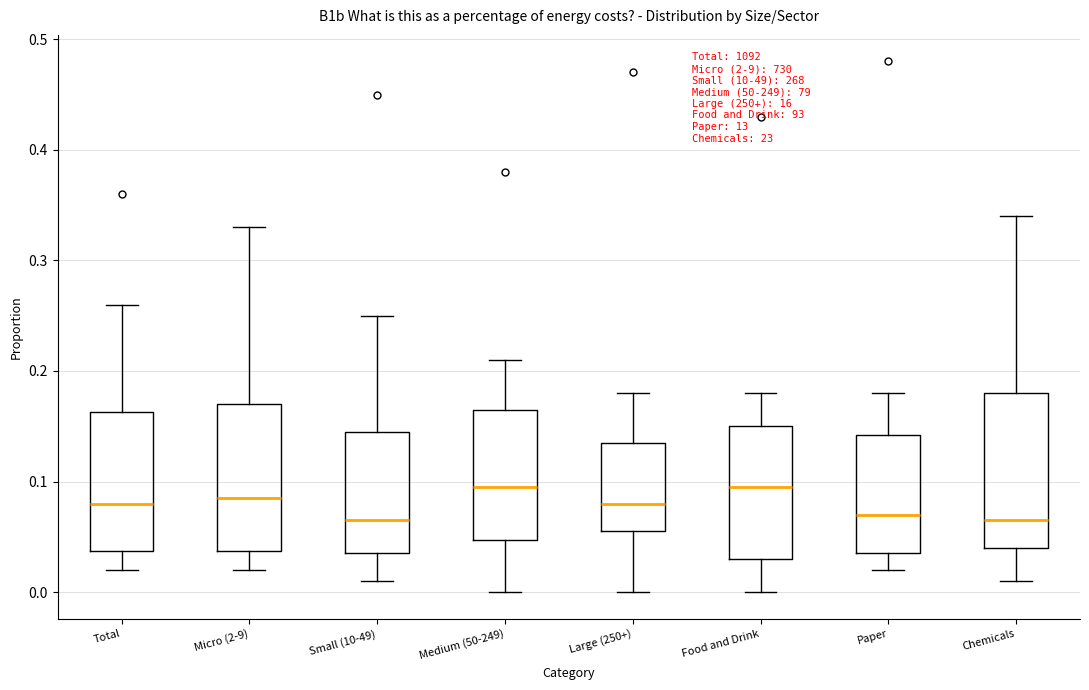

Reading left to right, read every box against the y-axis: the position of its median line, the range the box covers, and the ends of its whiskers. The values are not printed on the chart, so give them approximately, as read against the axis.

Total: median 0.08, box 0.04 to 0.16, whiskers 0.02 to 0.26
Micro (2-9): median 0.09, box 0.04 to 0.17, whiskers 0.02 to 0.33
Small (10-49): median 0.07, box 0.04 to 0.15, whiskers 0.01 to 0.25
Medium (50-249): median 0.10, box 0.05 to 0.17, whiskers 0.00 to 0.21
Large (250+): median 0.08, box 0.06 to 0.14, whiskers 0.00 to 0.18
Food and Drink: median 0.10, box 0.03 to 0.15, whiskers 0.00 to 0.18
Paper: median 0.07, box 0.04 to 0.14, whiskers 0.02 to 0.18
Chemicals: median 0.07, box 0.04 to 0.18, whiskers 0.01 to 0.34